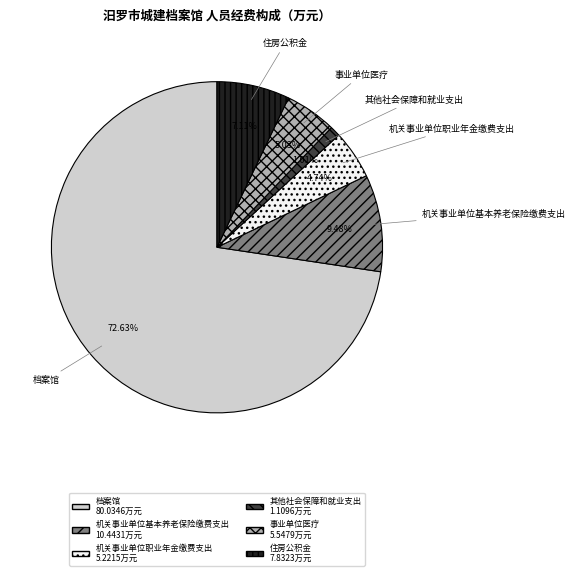

Does any single category account for the majority?

Yes